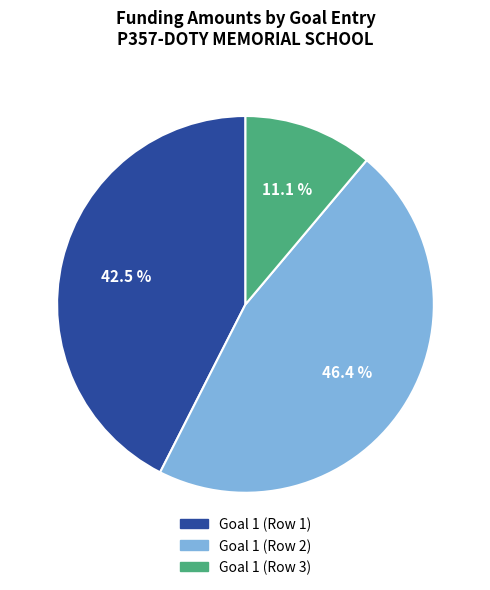

Does Goal 1 (Row 2) account for over 50% of the chart?

No